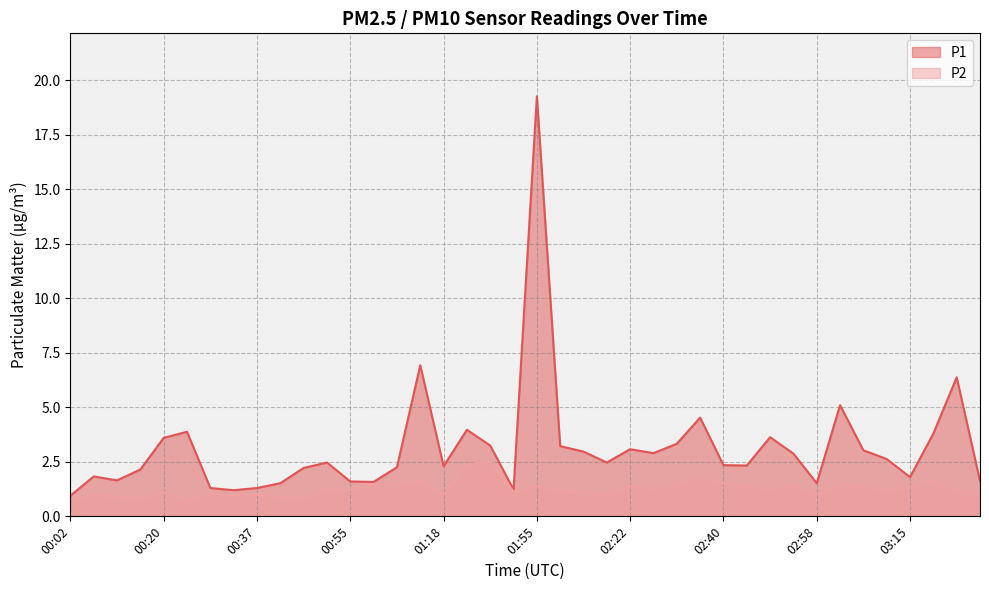

True or false: P2 and P1 intersect in this chart.

False